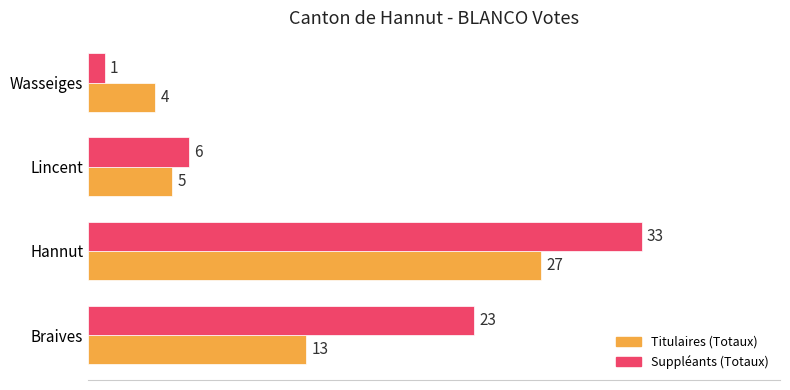

What is the sum of all Titulaires (Totaux) values?

49